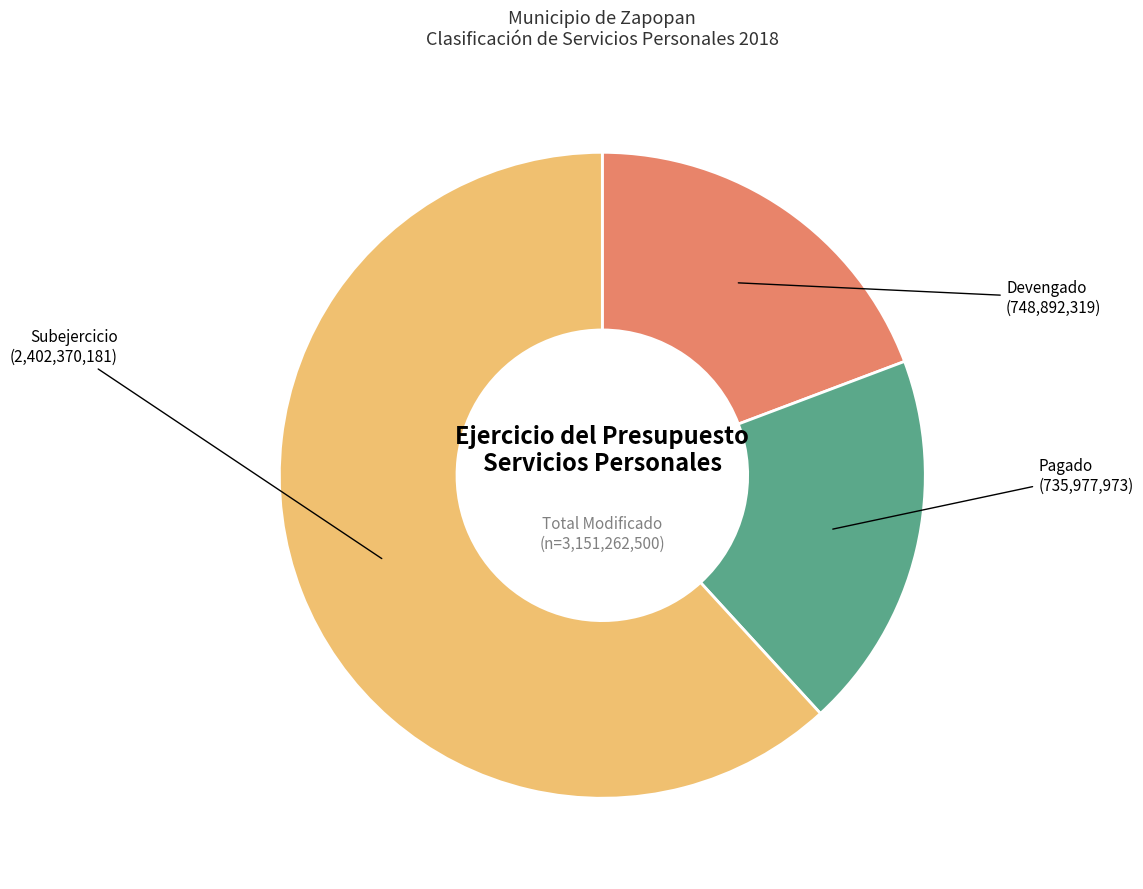

Does any single category account for the majority?

Yes